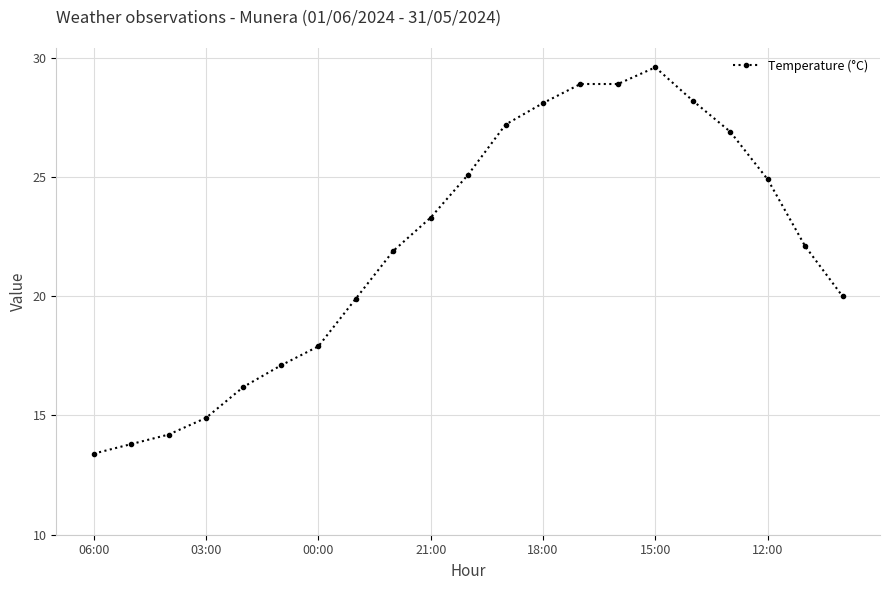

What is the value of the 7th point from the left?

17.9